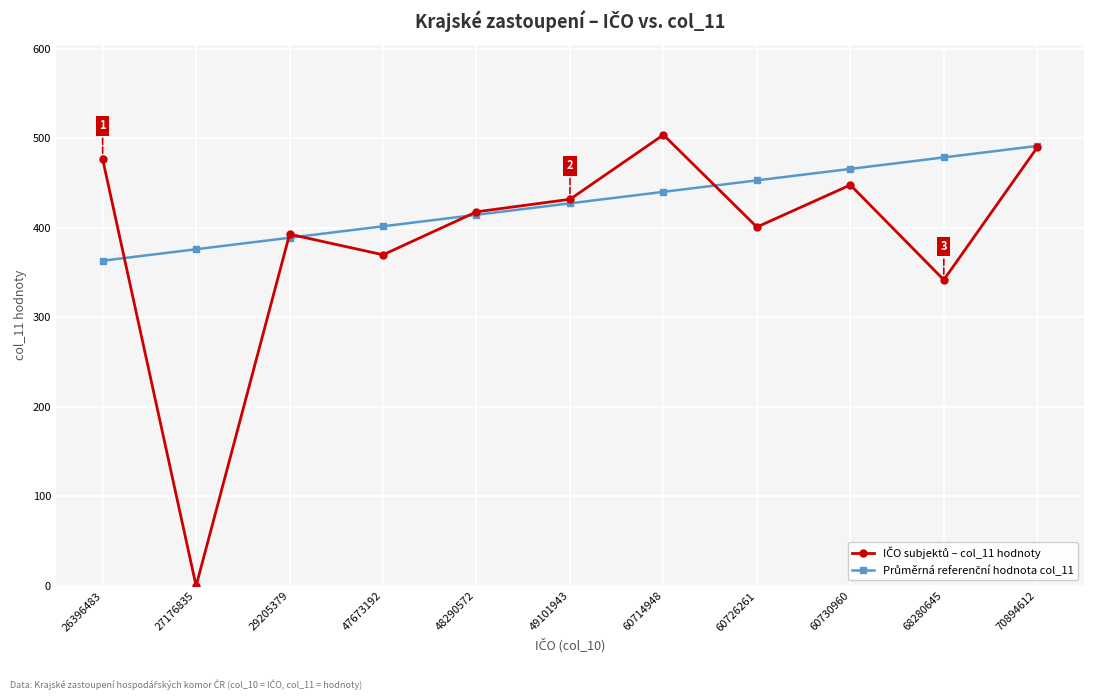

At which category is the sum across all series the highest?

70894612